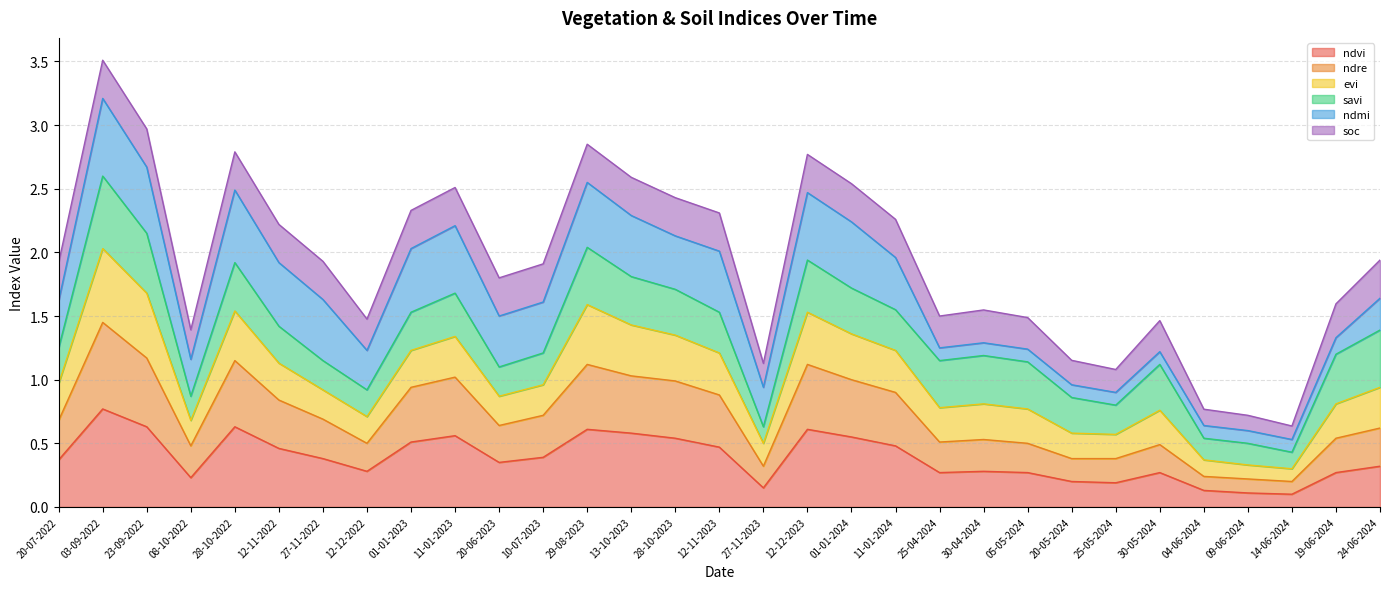

The value of ndre at 12-12-2023 is 1.7. True or false?

False